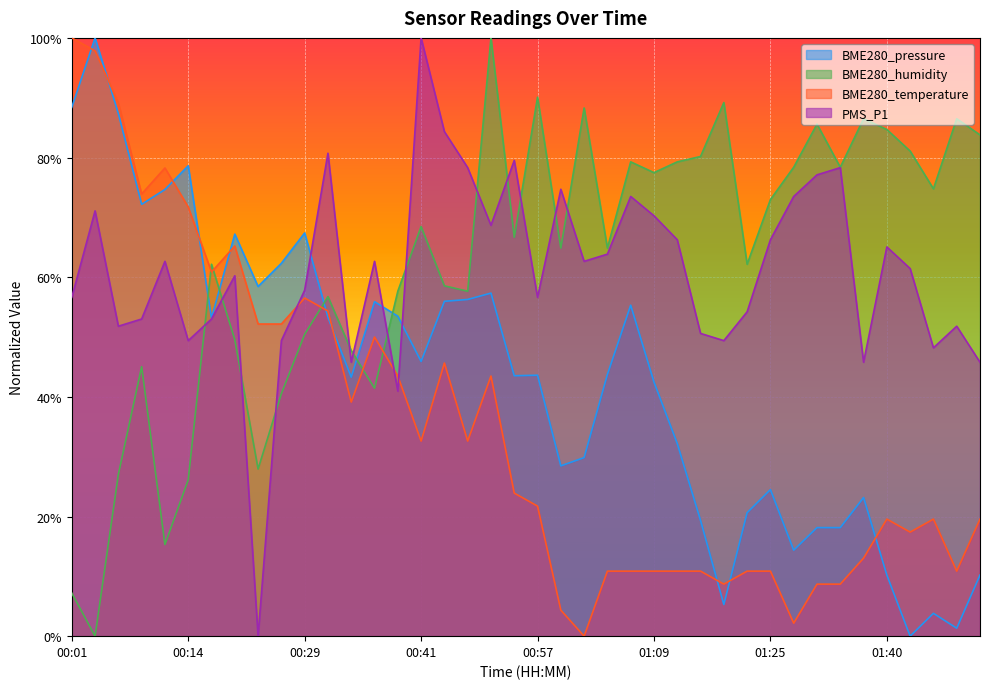

Which series has the largest range (max minus min)?

BME280_pressure